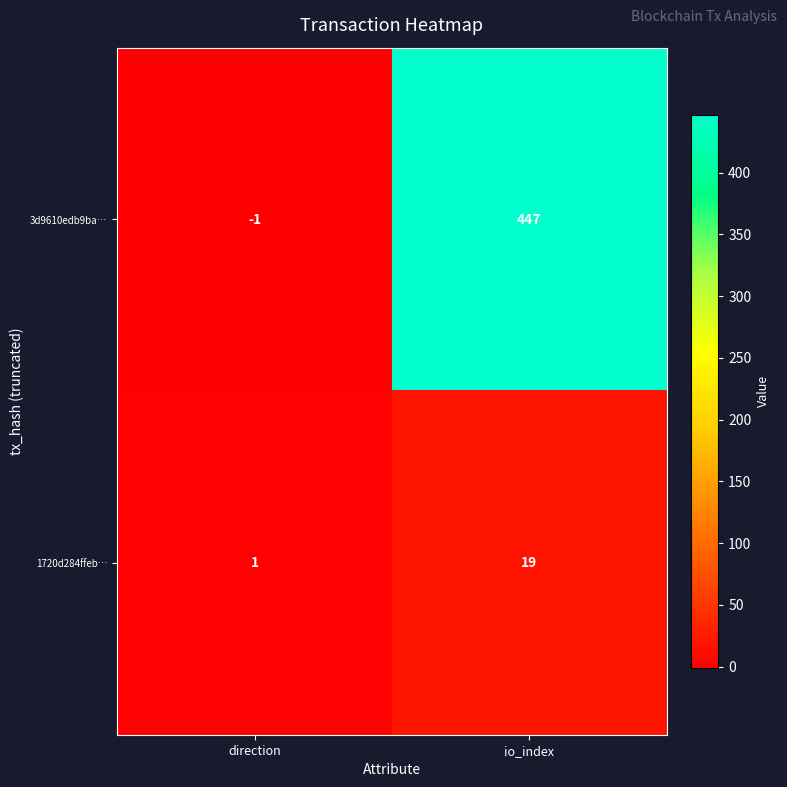

Which series has the largest total across all categories?

3d9610edb9ba…